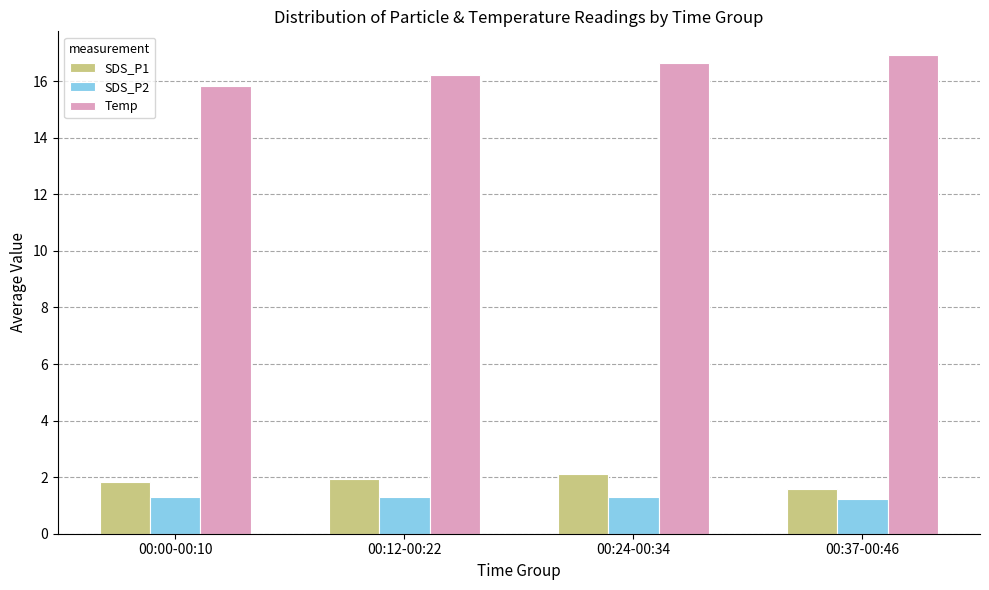

What is the sum of the SDS_P1 values at 00:24-00:34 and 00:00-00:10?

3.9